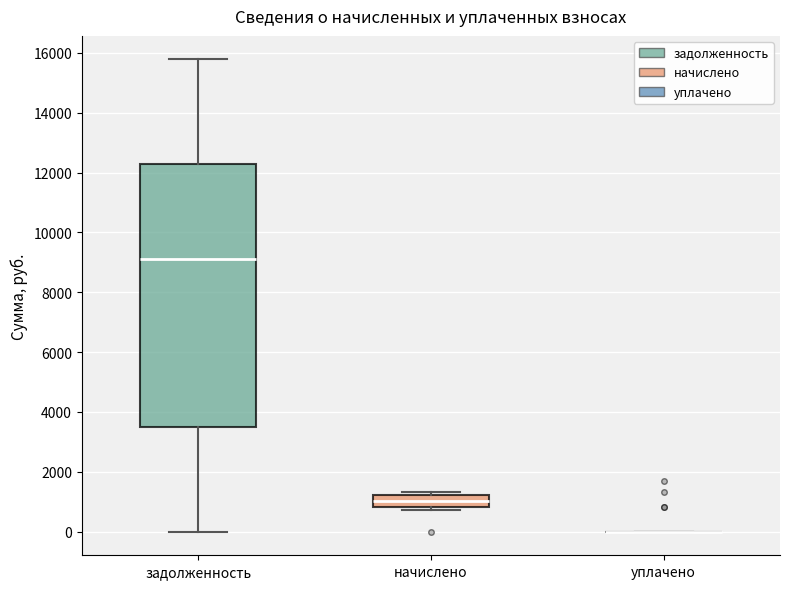

Reading left to right, read every box against the y-axis: the position of its median line, the range the box covers, and the ends of its whiskers. The values are not printed on the chart, so give them approximately, as read against the axis.

задолженность: median 9200, box 3400 to 12200, whiskers 0 to 15800
начислено: median 1000, box 800 to 1200, whiskers 800 (just below the box's lower edge) to 1400
уплачено: box collapsed to a line at 0, whiskers 0 to 0